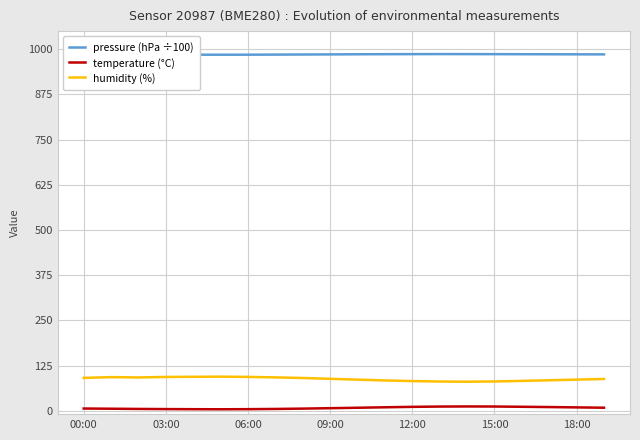

True or false: pressure (hPa ÷100) and humidity (%) cross at least once.

False